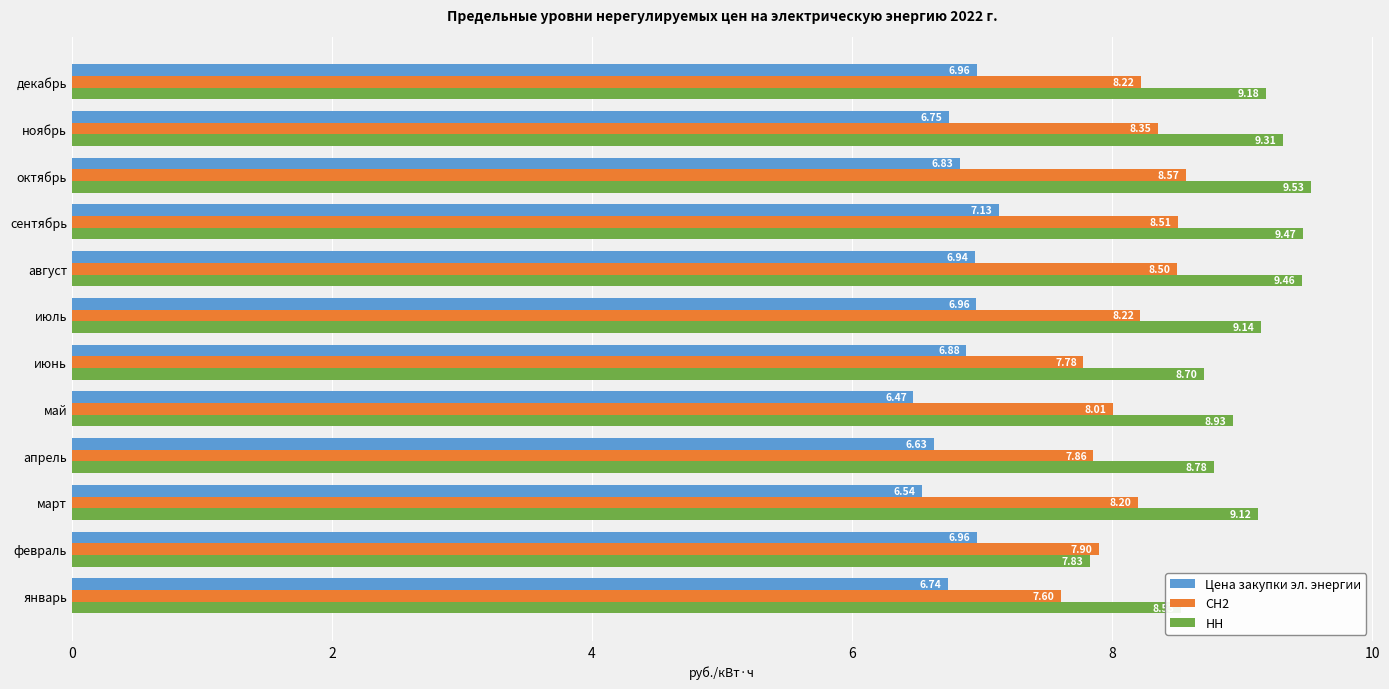

Which series has the largest total across all categories?

НН